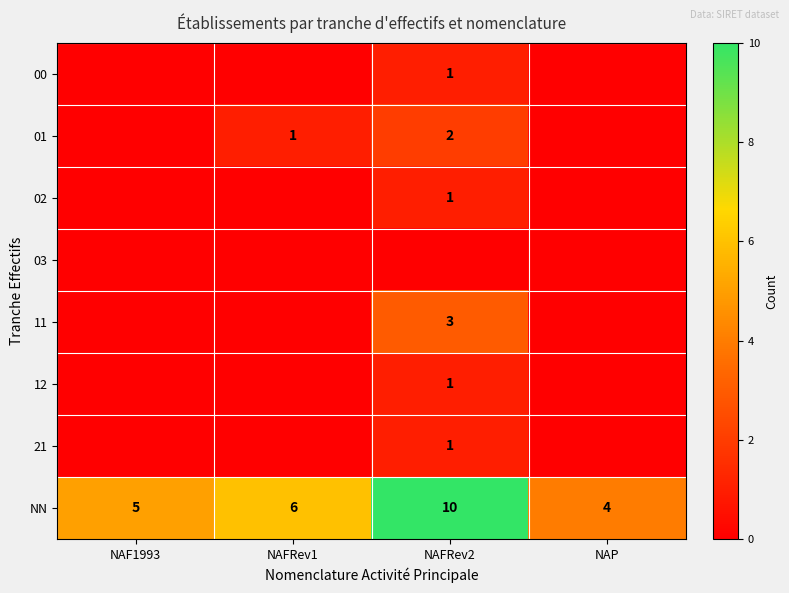

Rank the categories by NN value from lowest to highest.

NAP, NAF1993, NAFRev1, NAFRev2